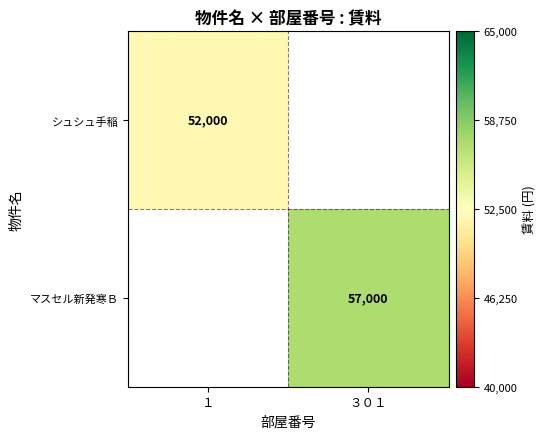

True or false: マスセル新発寒Ｂ has a value of 57000 at ３０１.

True